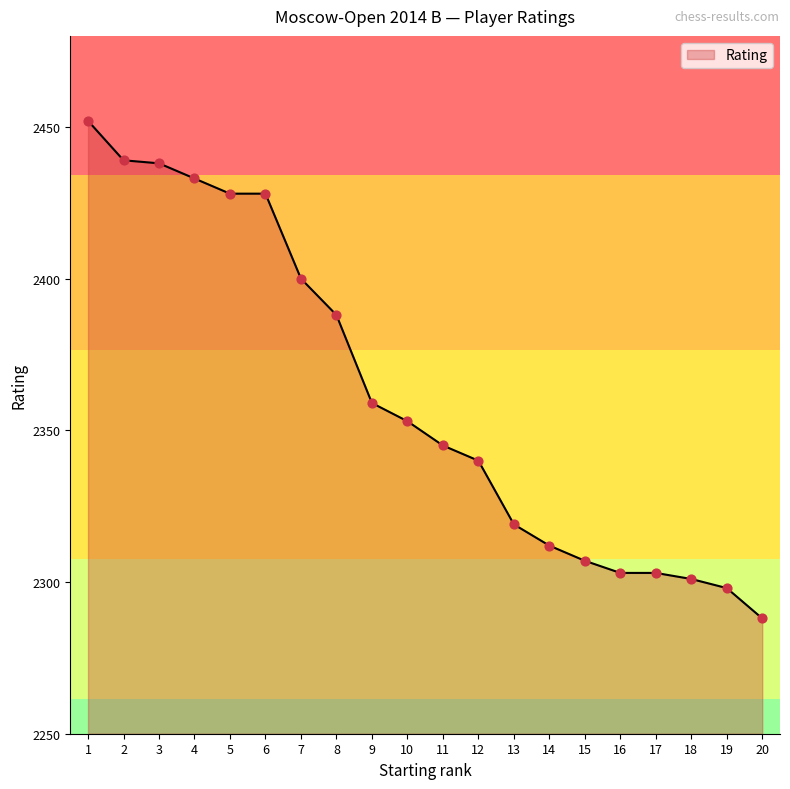

What is the ratio of the value at 20 to the value at 6?

0.9